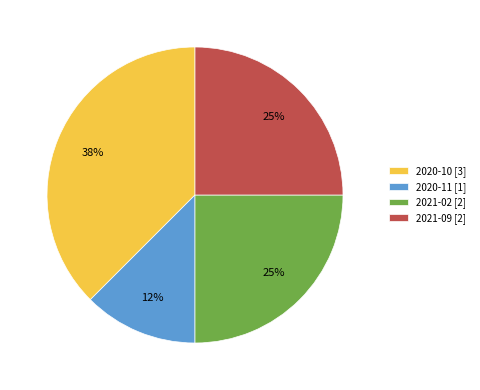

Count the number of slices in the pie.

4